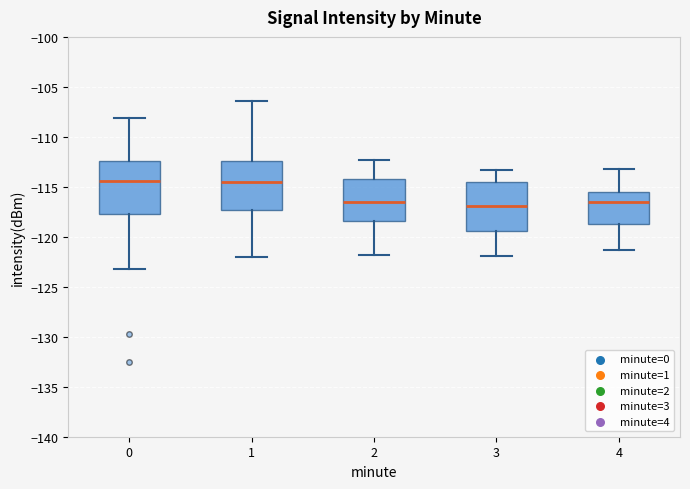

Reading left to right, transcribe this box plot: for each box, give where its median line is, the range the box spans, and where its two whiskers end, as read against the y-axis. The values are not printed on the chart, so give them approximately, as read against the axis.

0: median -114.5, box -117.5 to -112.5, whiskers -123.0 to -108.0
1: median -114.5, box -117.5 to -112.5, whiskers -122.0 to -106.5
2: median -116.5, box -118.5 to -114.5, whiskers -122.0 to -112.5
3: median -117.0, box -119.5 to -114.5, whiskers -122.0 to -113.5
4: median -116.5, box -119.0 to -115.5, whiskers -121.5 to -113.0